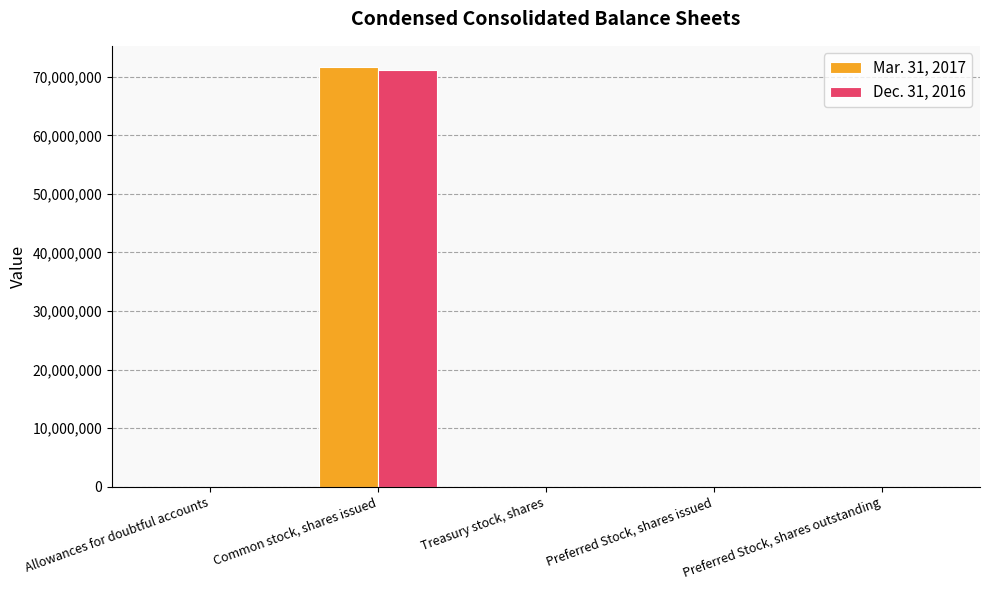

Which category has the highest value in the Mar. 31, 2017 series?

Common stock, shares issued